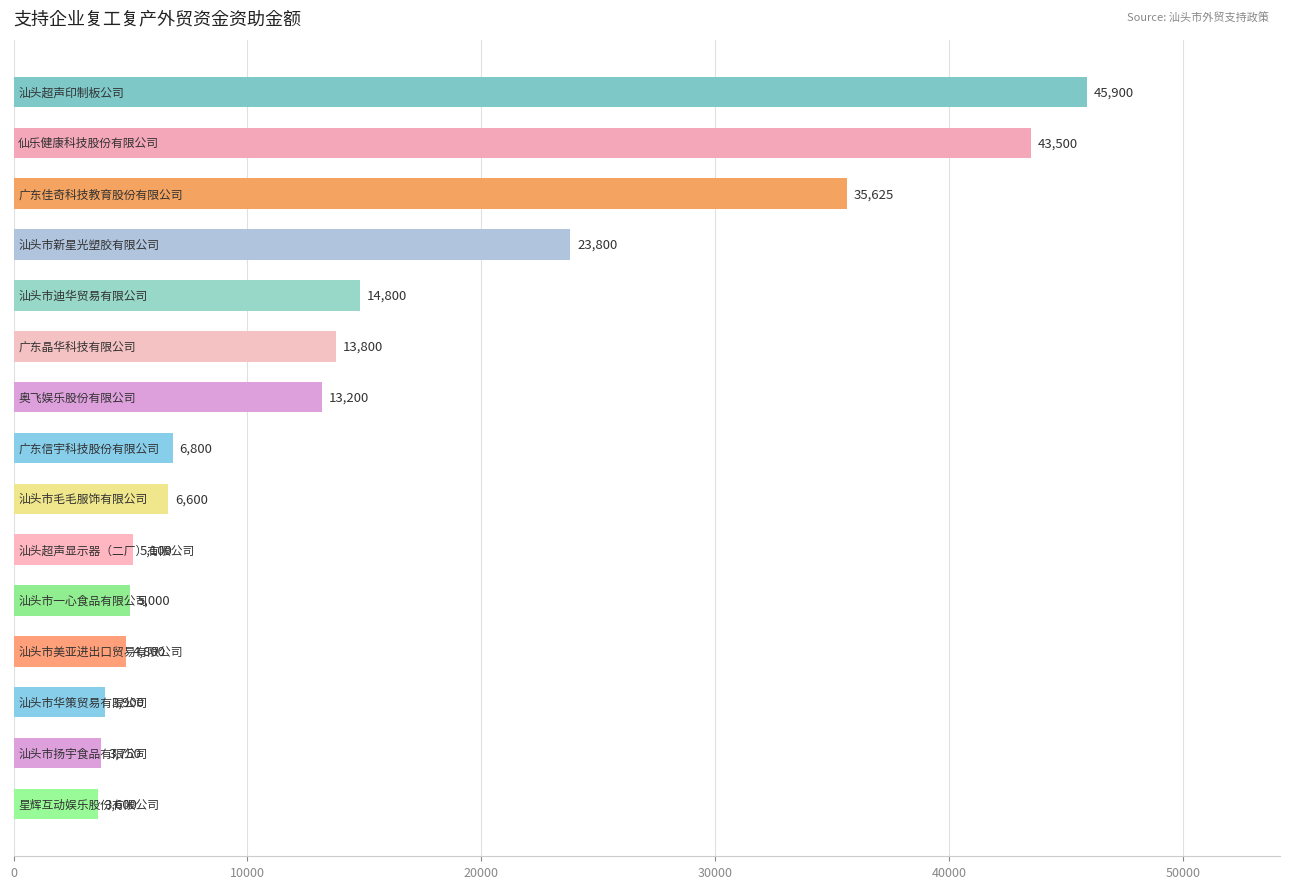

What is the value of the 6th bar from the top?

13800